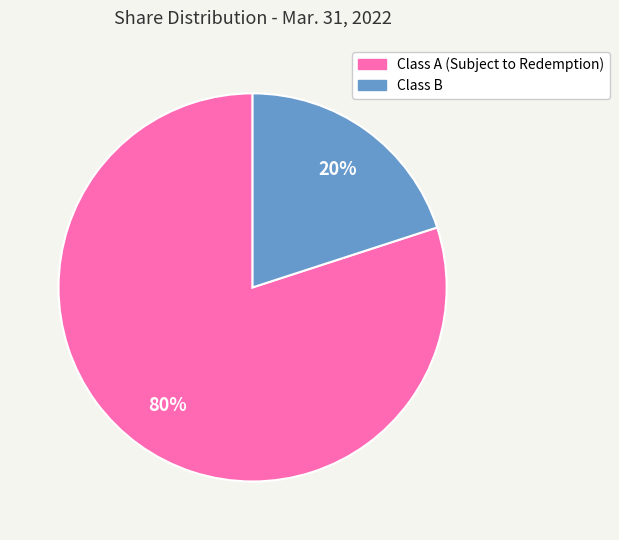

To the nearest percent, what portion does Class B represent?

20%